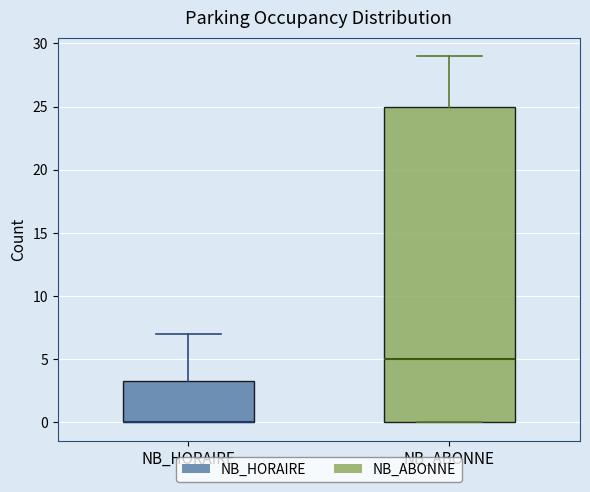

Reading left to right, transcribe this box plot: for each box, give where its median line is, the range the box spans, and where its two whiskers end, as read against the y-axis. The values are not printed on the chart, so give them approximately, as read against the axis.

NB_HORAIRE: median 0.0 (drawn on the box's lower edge), box 0.0 to 3.5, whiskers 0.0 to 7.0
NB_ABONNE: median 5.0, box 0.0 to 25.0, whiskers 0.0 to 29.0